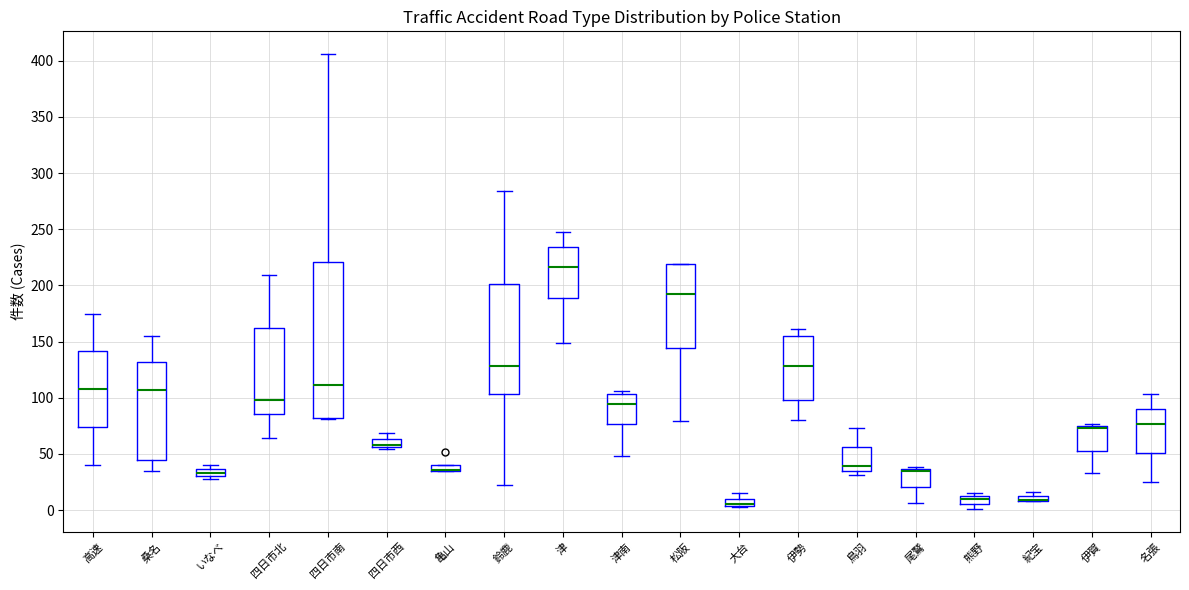

Where does the upper whisker of the box for 四日市西 end on the y-axis? The values are not printed on the chart, so give them approximately, as read against the axis.

70